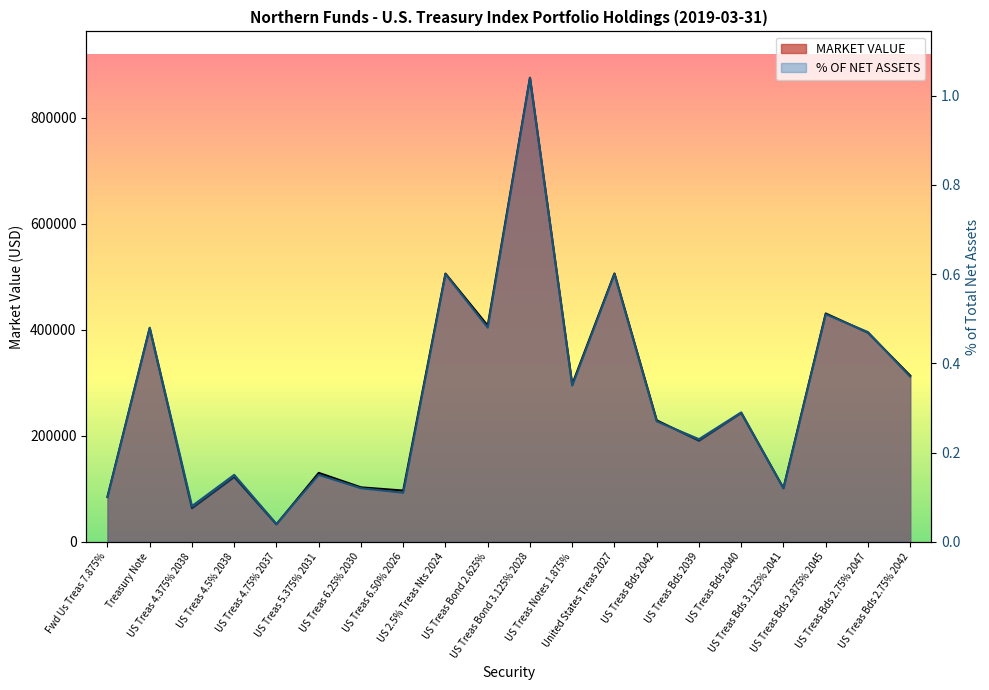

List the series in order of their peak value, highest first.

MARKET VALUE (line), % OF NET ASSETS (line)